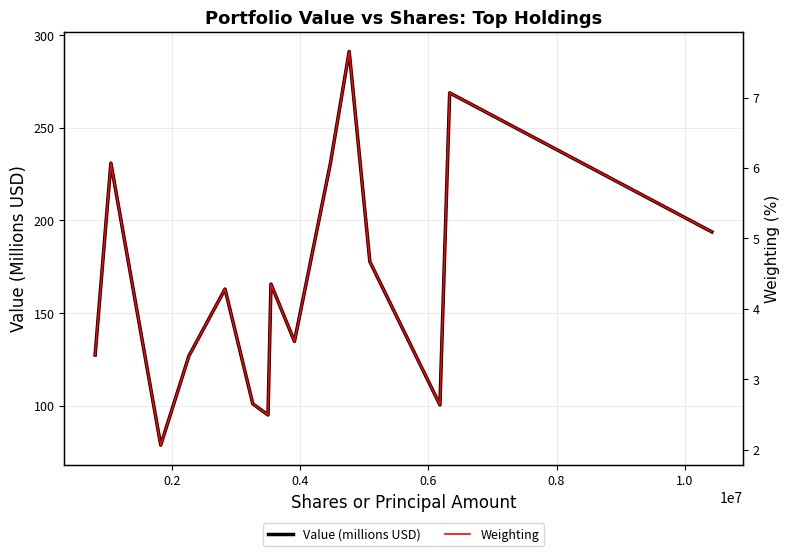

The value of Weighting at 0.6 is 5.4. True or false?

False